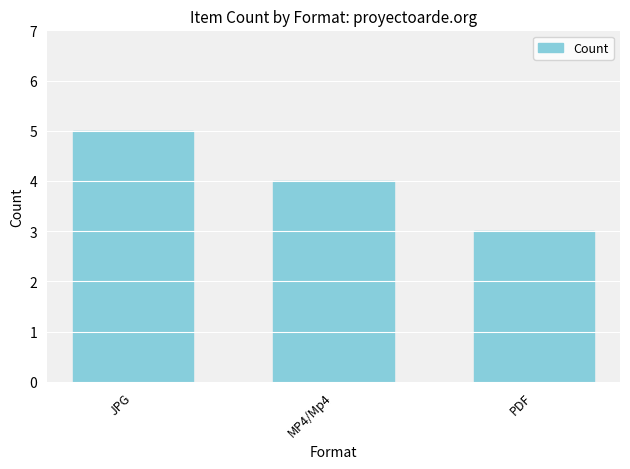

How many bars are there in total?

3